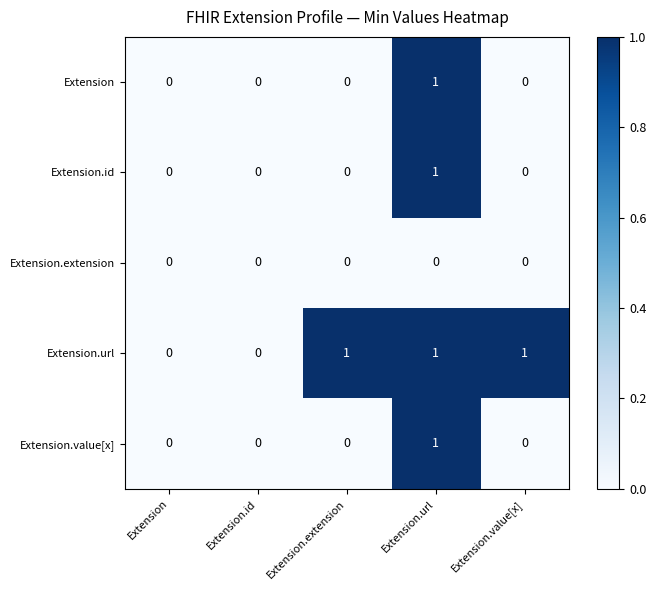

How many Extension values are between 0 and 1?

5